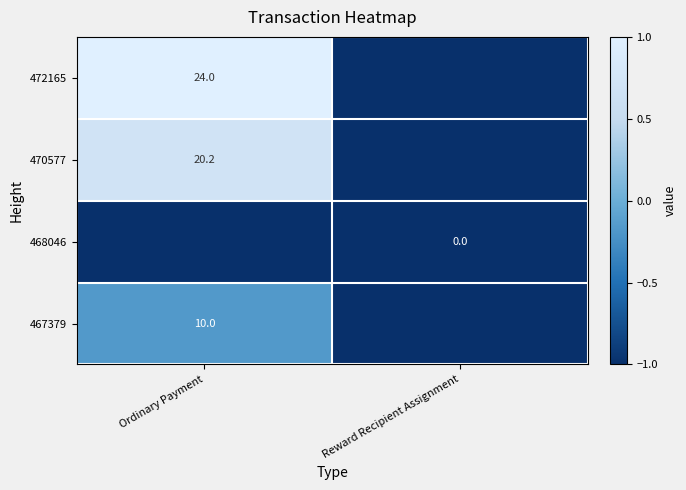

The value of 470577 at Ordinary Payment is 5.8. True or false?

False